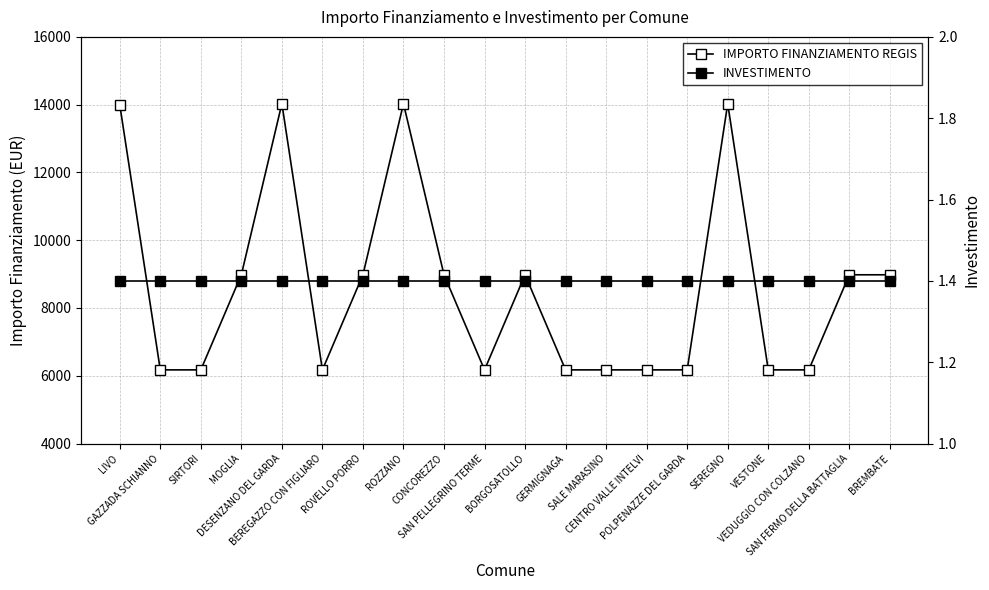

Reading right to left, transcribe all the data shown in this chart.

IMPORTO FINANZIAMENTO REGIS: BREMBATE=8979.2	SAN FERMO DELLA BATTAGLIA=8979.2	VEDUGGIO CON COLZANO=6173.2	VESTONE=6173.2	SEREGNO=14030.0	POLPENAZZE DEL GARDA=6173.2	CENTRO VALLE INTELVI=6173.2	SALE MARASINO=6173.2	GERMIGNAGA=6173.2	BORGOSATOLLO=8979.2	SAN PELLEGRINO TERME=6173.2	CONCOREZZO=8979.2	ROZZANO=14030.0	ROVELLO PORRO=8979.2	BEREGAZZO CON FIGLIARO=6173.2	DESENZANO DEL GARDA=14030.0	MOGLIA=8979.2	SIRTORI=6173.2	GAZZADA SCHIANNO=6173.2	LIVO=14000.0
INVESTIMENTO: BREMBATE=1.4	SAN FERMO DELLA BATTAGLIA=1.4	VEDUGGIO CON COLZANO=1.4	VESTONE=1.4	SEREGNO=1.4	POLPENAZZE DEL GARDA=1.4	CENTRO VALLE INTELVI=1.4	SALE MARASINO=1.4	GERMIGNAGA=1.4	BORGOSATOLLO=1.4	SAN PELLEGRINO TERME=1.4	CONCOREZZO=1.4	ROZZANO=1.4	ROVELLO PORRO=1.4	BEREGAZZO CON FIGLIARO=1.4	DESENZANO DEL GARDA=1.4	MOGLIA=1.4	SIRTORI=1.4	GAZZADA SCHIANNO=1.4	LIVO=1.4